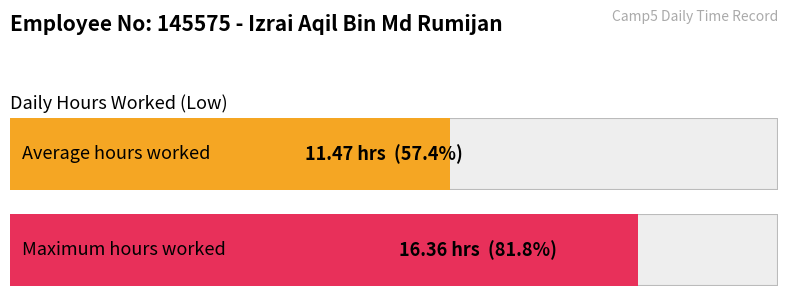

True or false: the data shows 22.1 at 14.

False